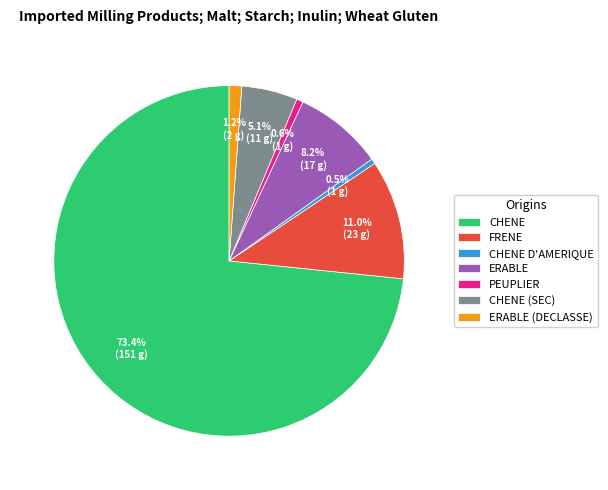

True or false: FRENE accounts for 1% of the total.

False